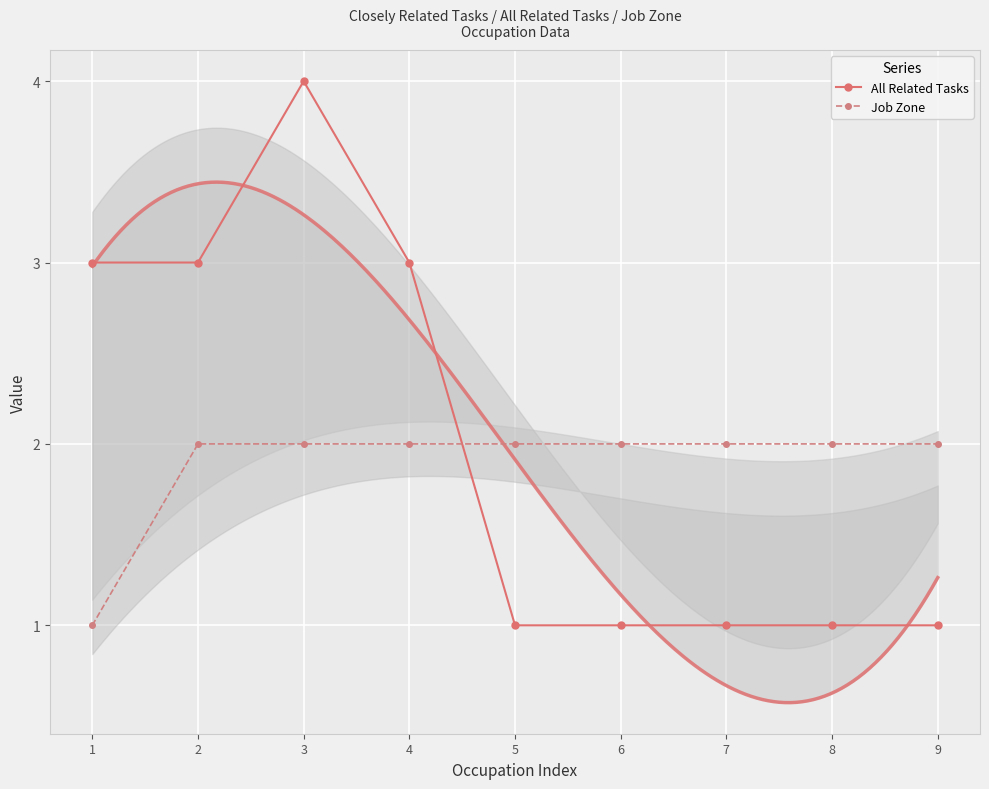

In All Related Tasks, how many points are higher than both neighbors (excluding endpoints)?

1